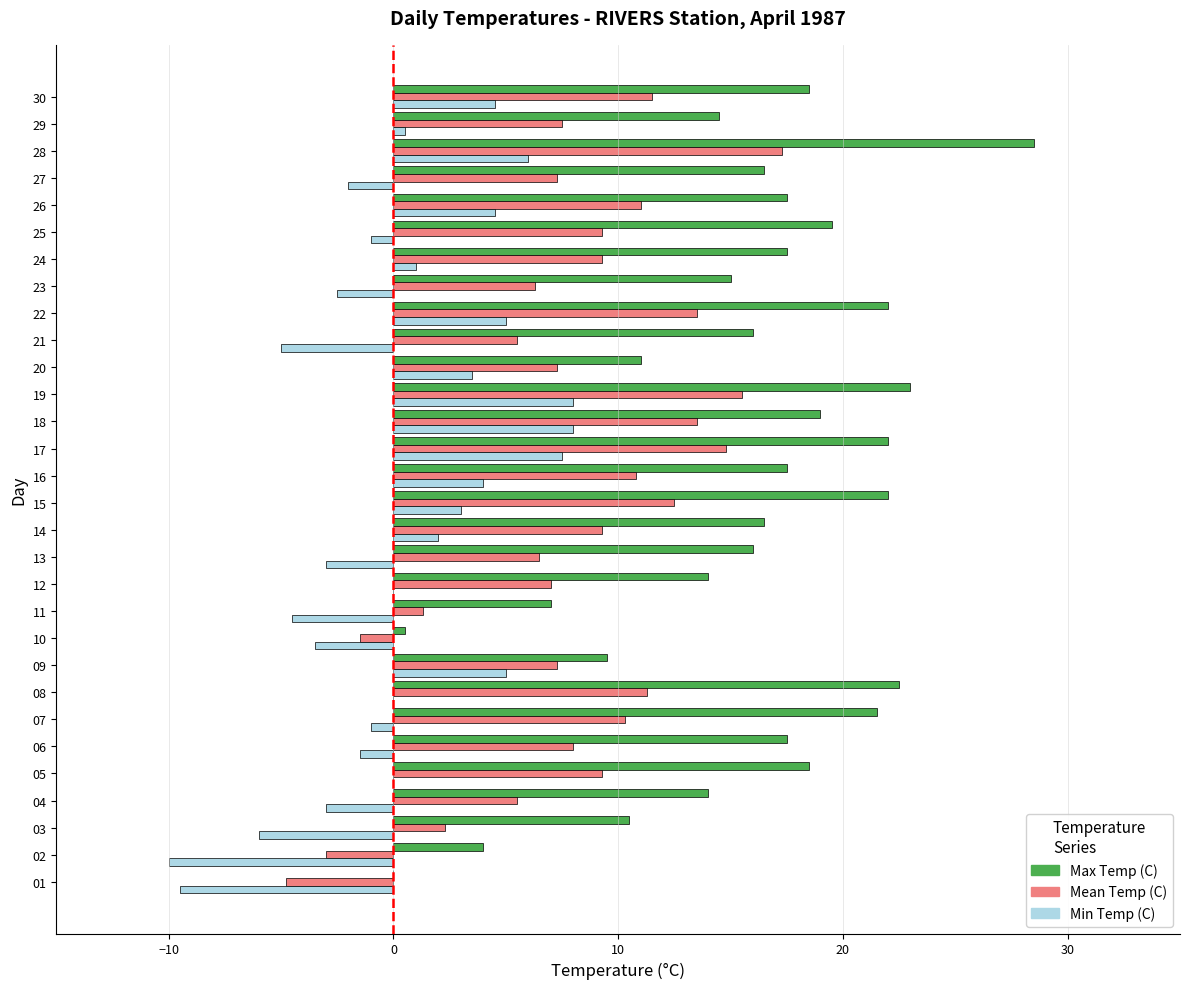

What is the sum of all Mean Temp (C) values?

241.7